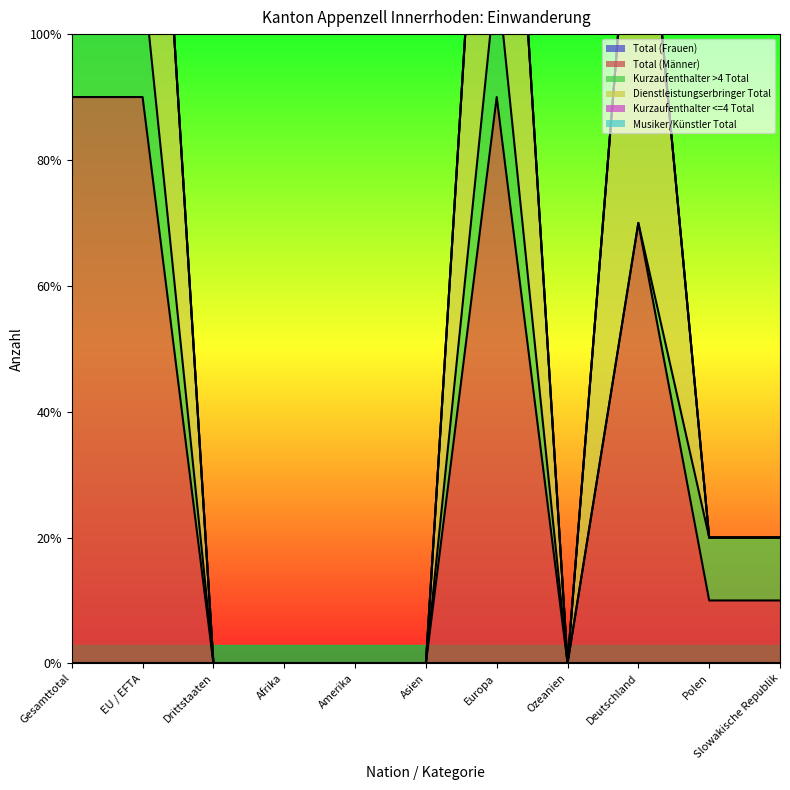

Reading left to right, transcribe all the data shown in this chart.

Total (Frauen): 0	0	0	0	0	0	0	0	0	0	0
Total (Männer): 9	9	0	0	0	0	9	0	7	1	1
Kurzaufenthalter >4 Total: 2	2	0	0	0	0	2	0	0	1	1
Dienstleistungserbringer Total: 7	7	0	0	0	0	7	0	7	0	0
Kurzaufenthalter <=4 Total: 0	0	0	0	0	0	0	0	0	0	0
Musiker/Künstler Total: 0	0	0	0	0	0	0	0	0	0	0